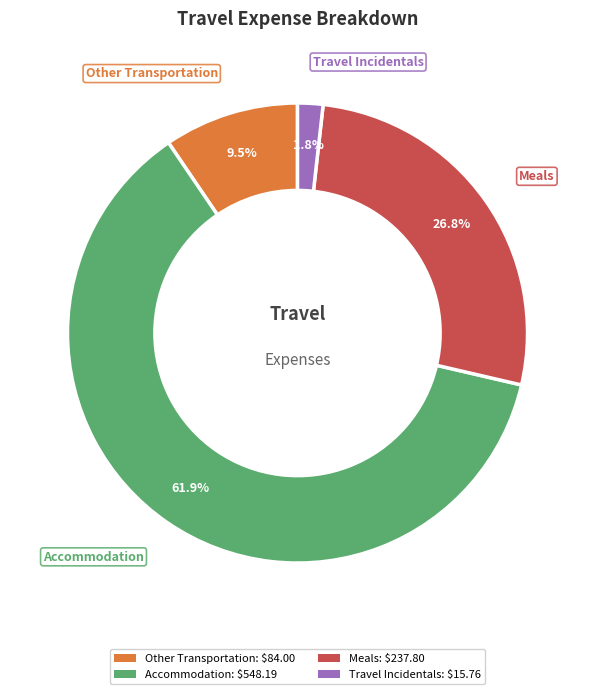

Count the number of slices in the pie.

4